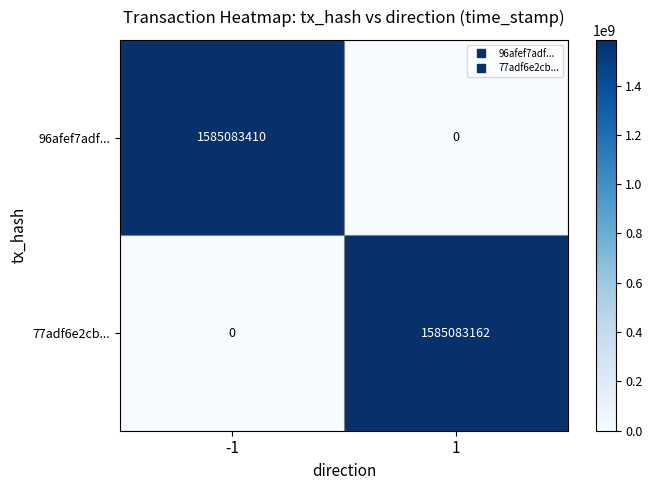

What is the greatest value displayed?

1585083410